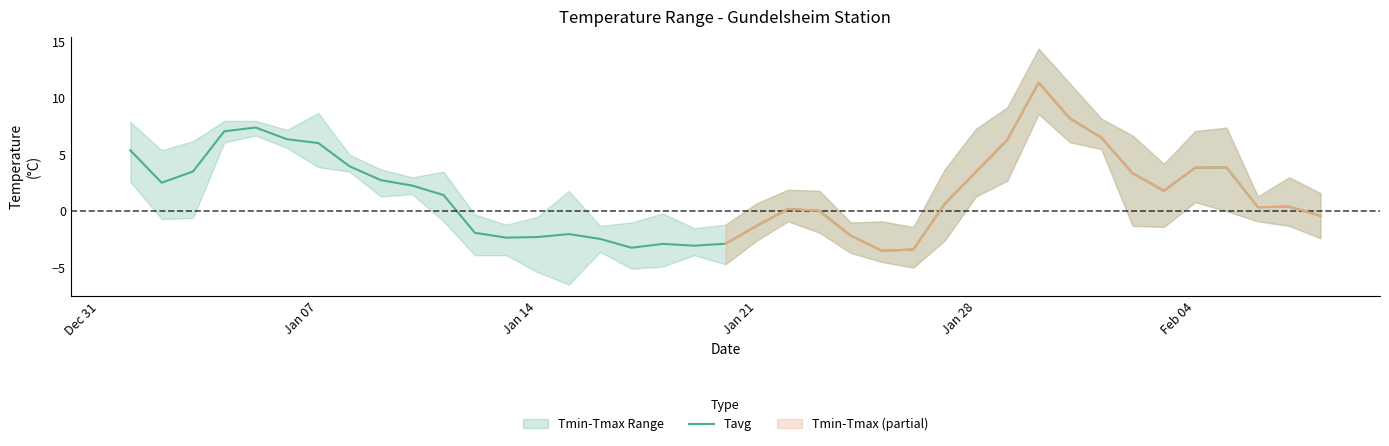

What is the difference between the second highest and minimum values?

11.7